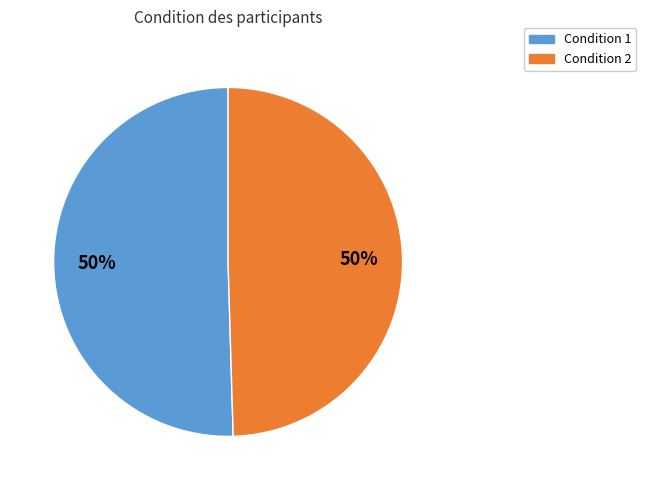

To the nearest percent, what is the combined percentage of Condition 1 and Condition 2?

100%